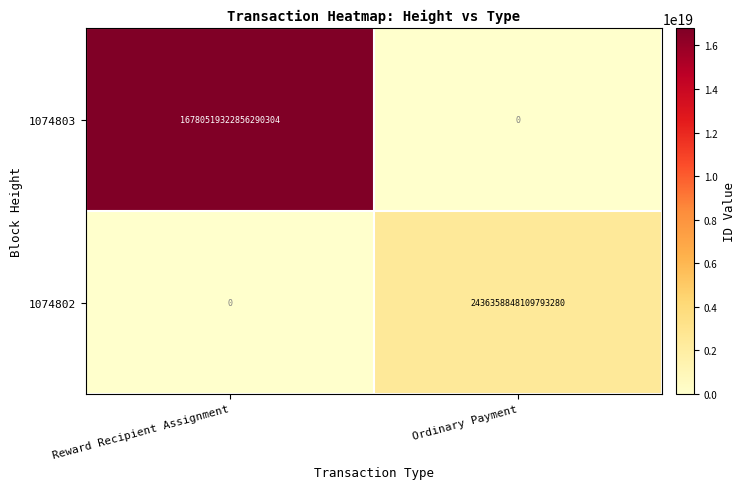

Which category has the lowest value in the 1074802 series?

Reward Recipient Assignment